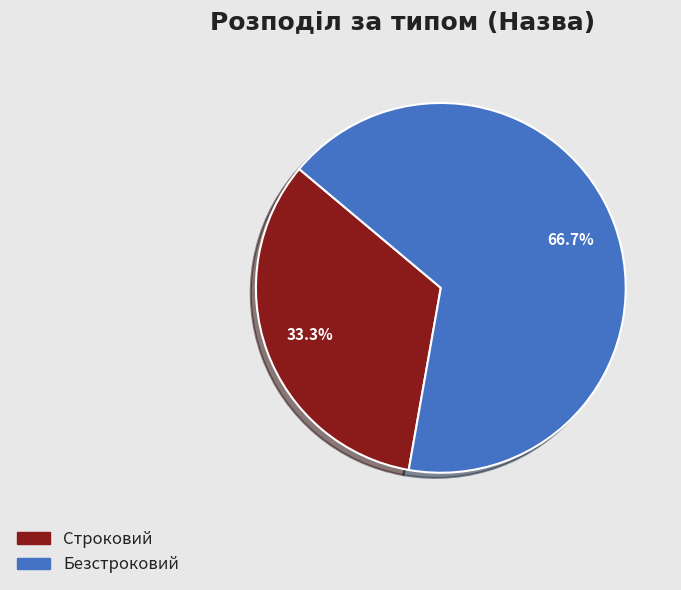

Is there any slice that represents more than half of the pie?

Yes